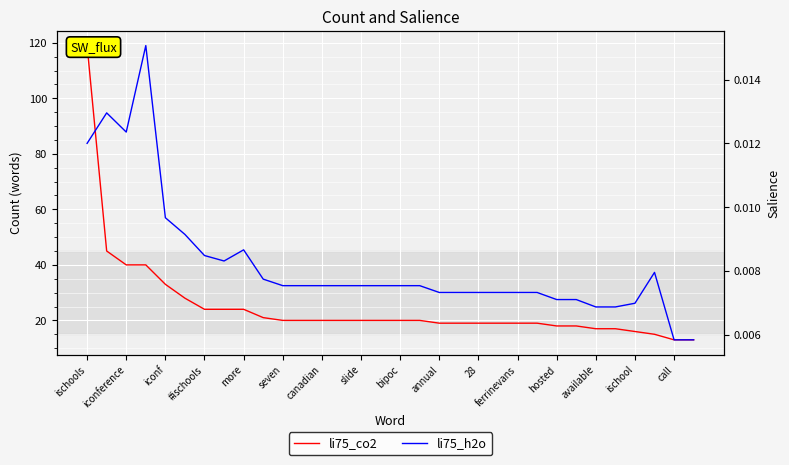

List the series in order of their overall mean, lowest first.

li75_h2o, li75_co2